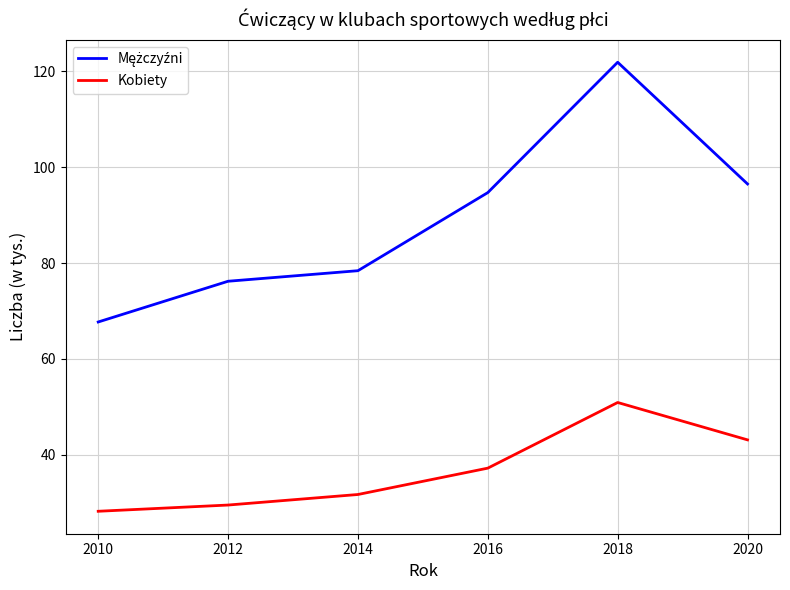

What is the spread (max minus min) of values at 2012?

46.7